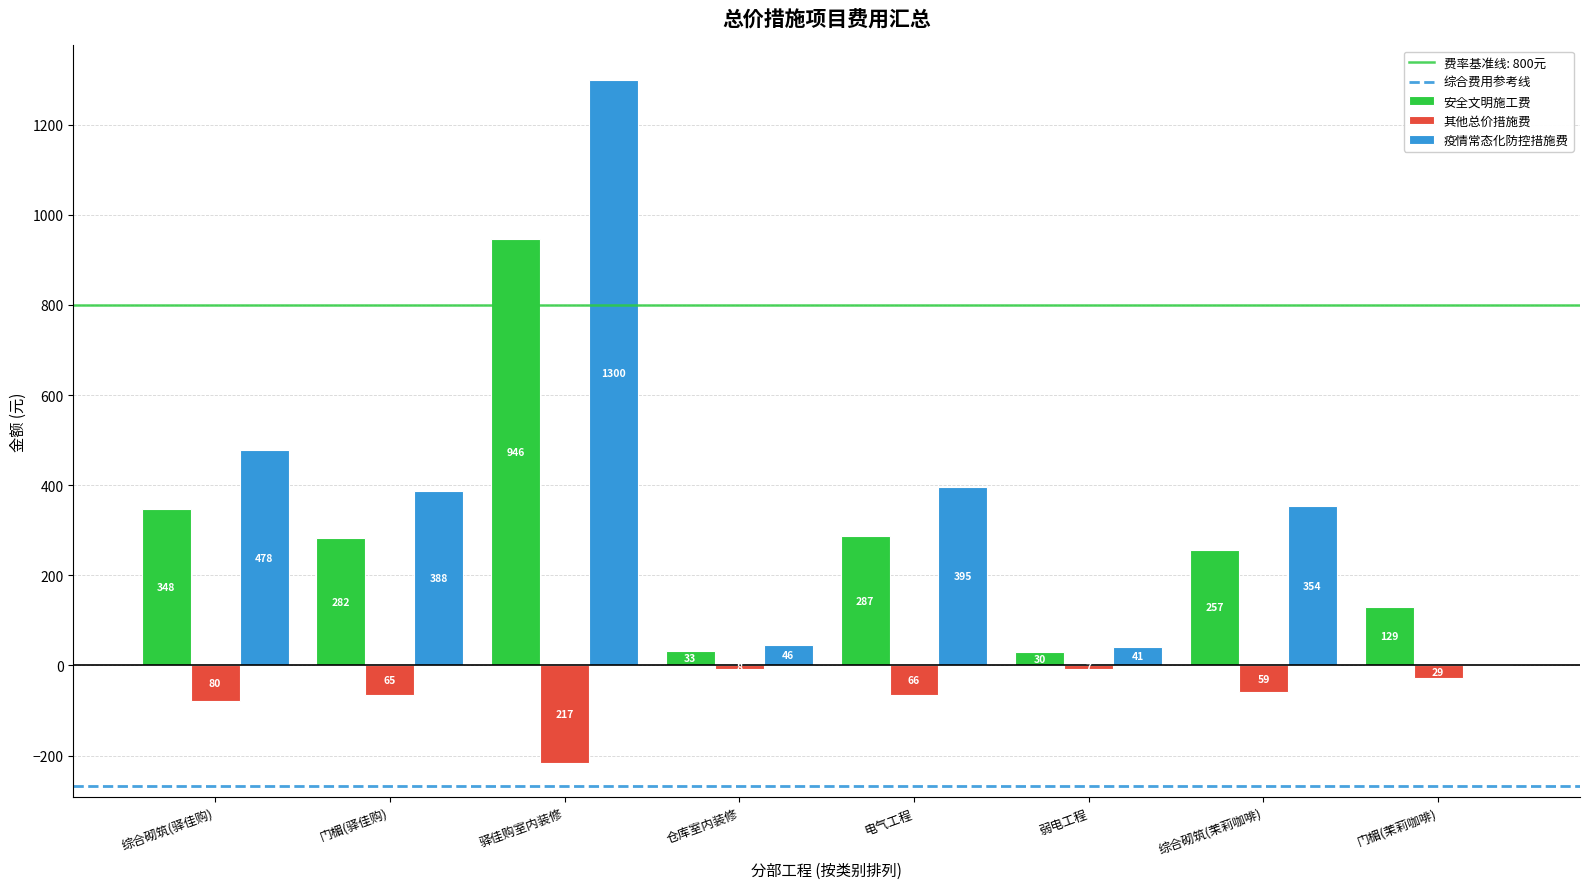

Between 综合砌筑(驿佳购) and 门楣(驿佳购), which series saw the biggest shift?

疫情常态化防控措施费